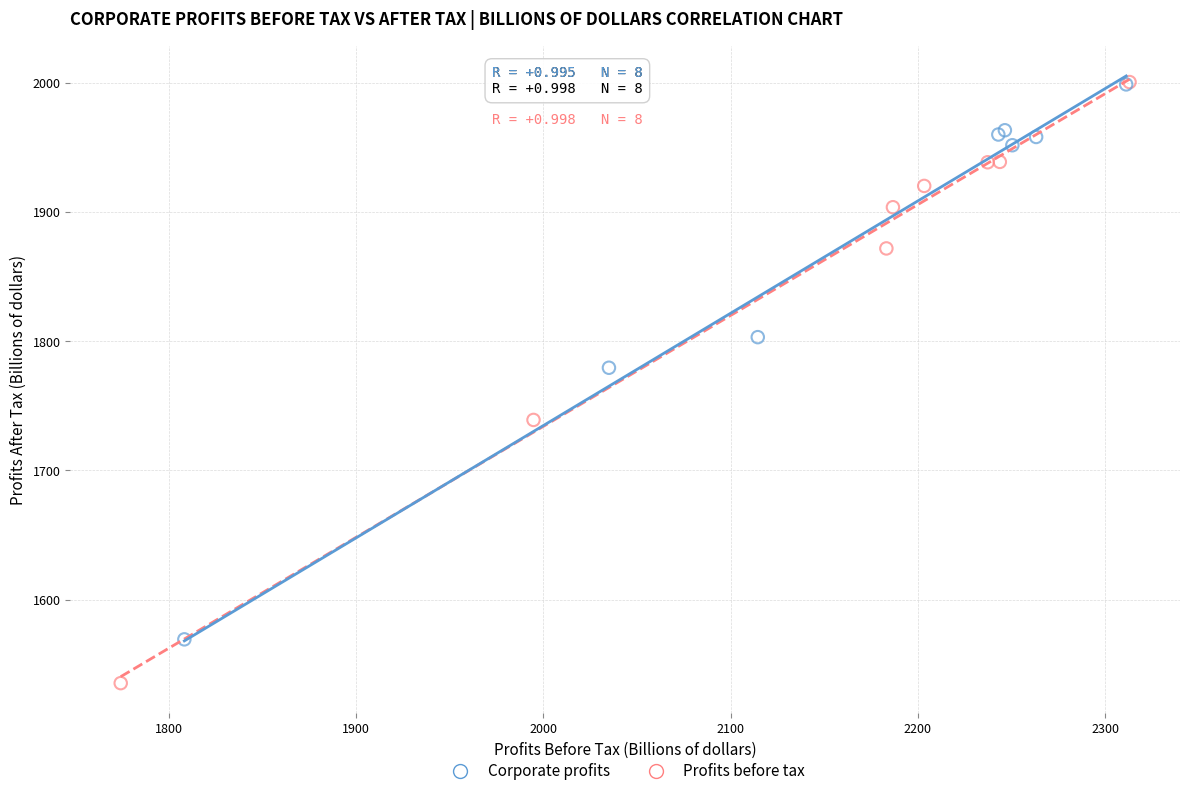

Which series reaches the minimum Y coordinate?

Profits before tax